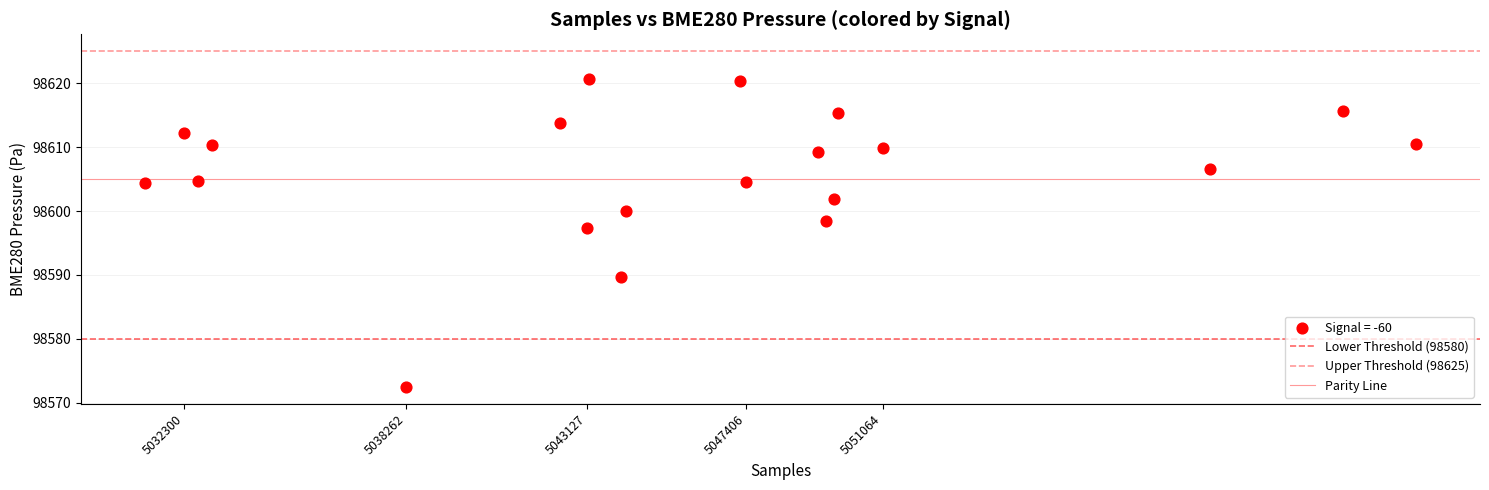

How many points are shown in the scatter plot?

20